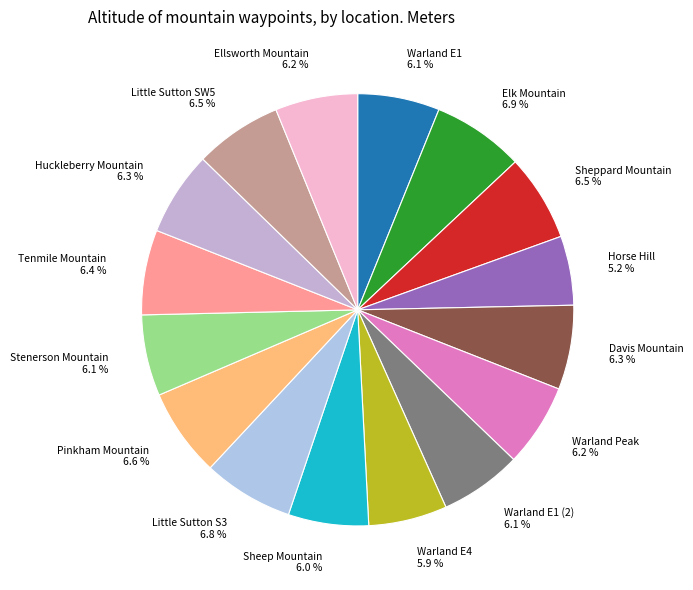

Which slice is the smallest?

Horse Hill